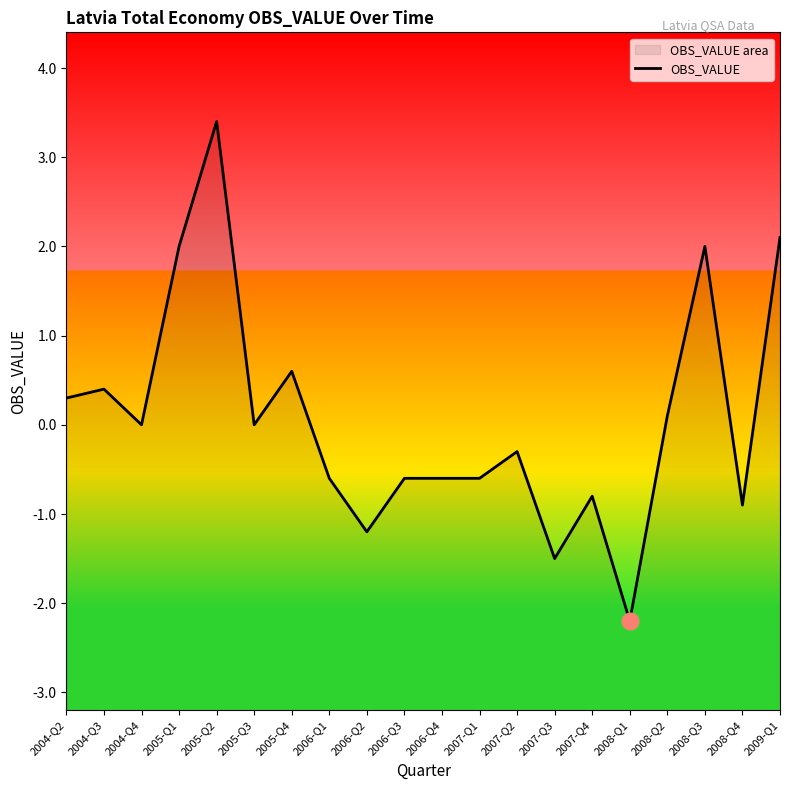

What is the approximate value at 2007-Q1?

-0.6